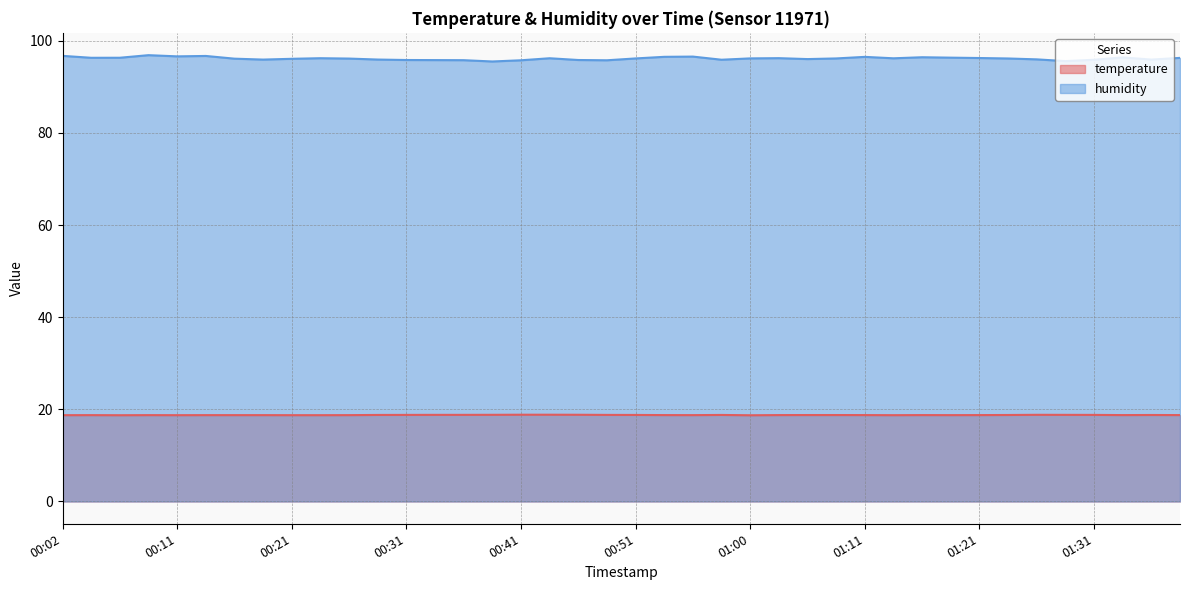

What are all the series names shown in the legend?

temperature, humidity